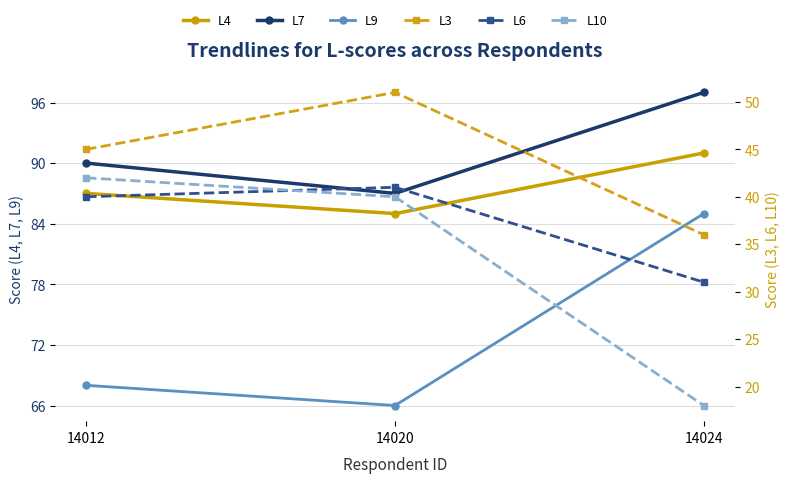

The L9 series shows 115 at 14012. True or false?

False